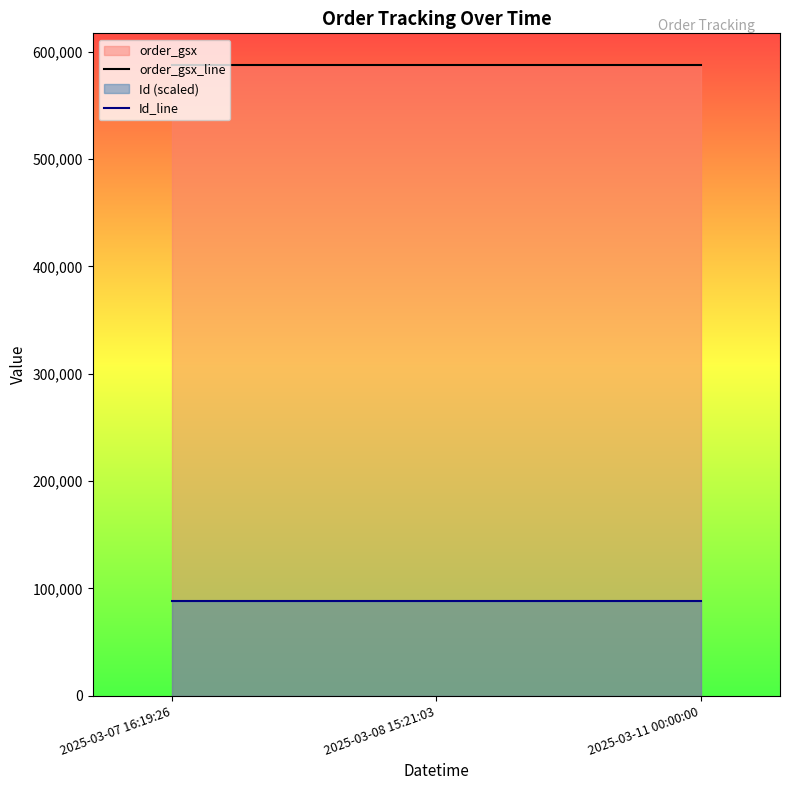

At which category is the sum across all series the highest?

2025-03-11 00:00:00